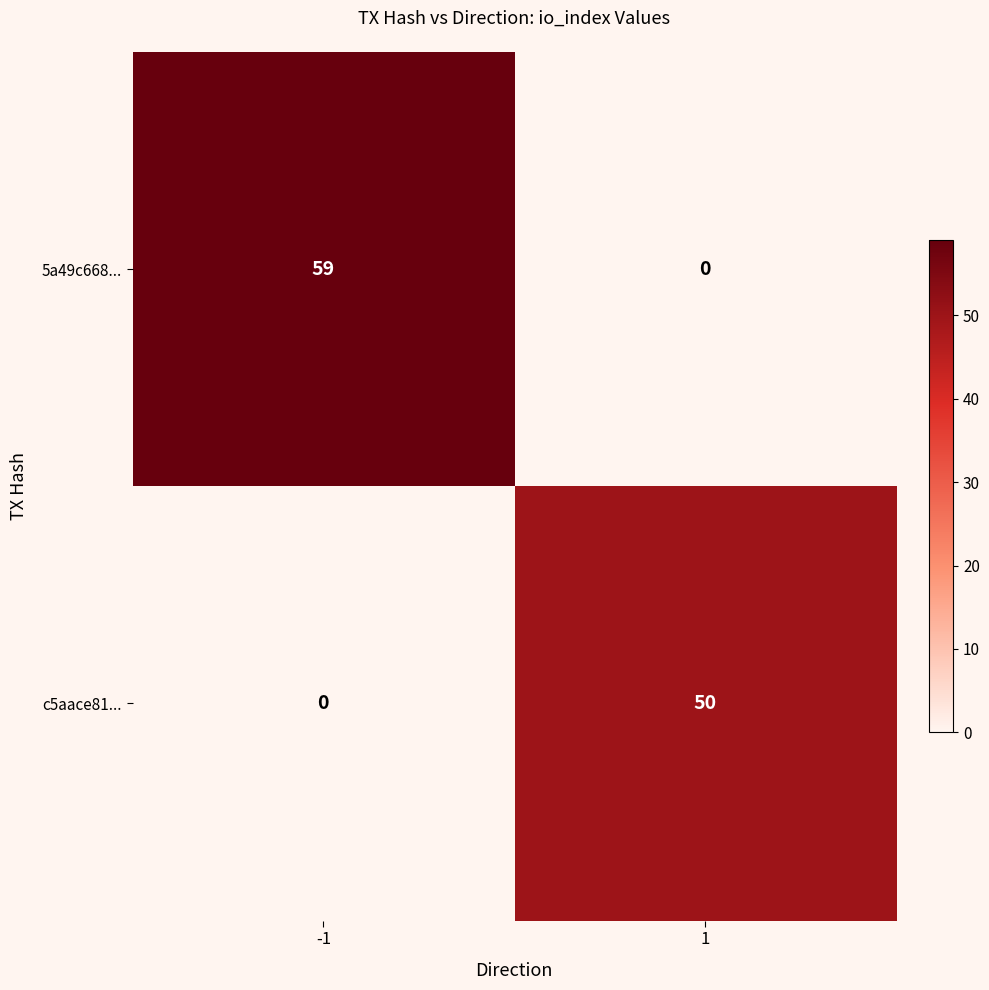

What is the greatest value displayed?

59